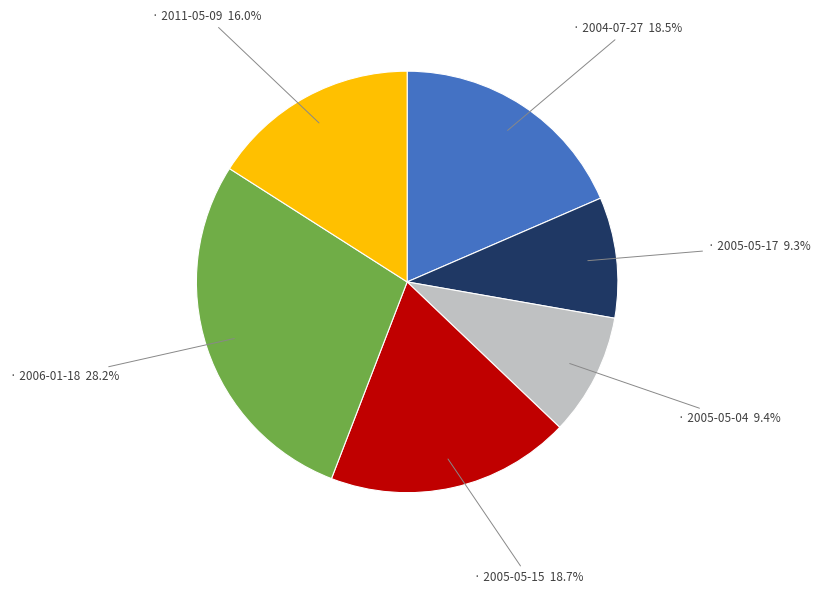

Is there a majority slice in this chart?

No